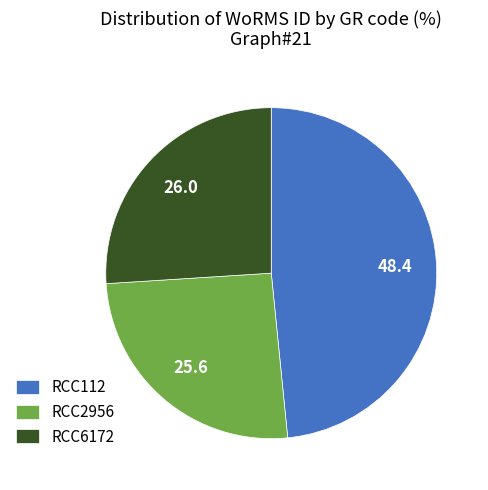

Do RCC2956 and RCC6172 together represent more than half of the pie?

Yes